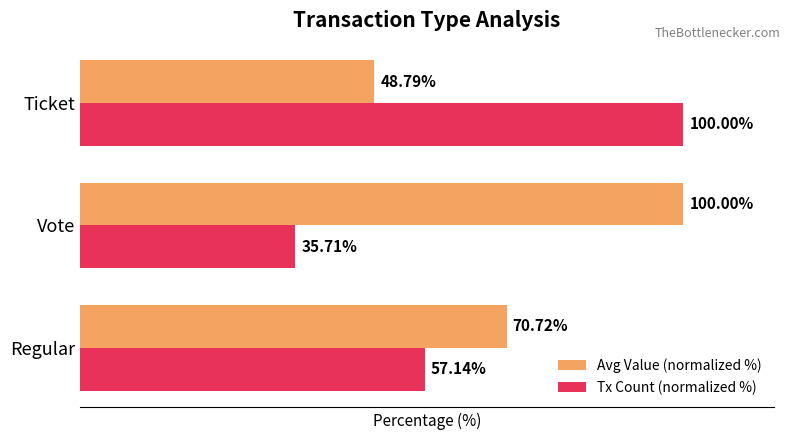

Where is Avg Value (normalized %) nearest to the value 74?

Regular